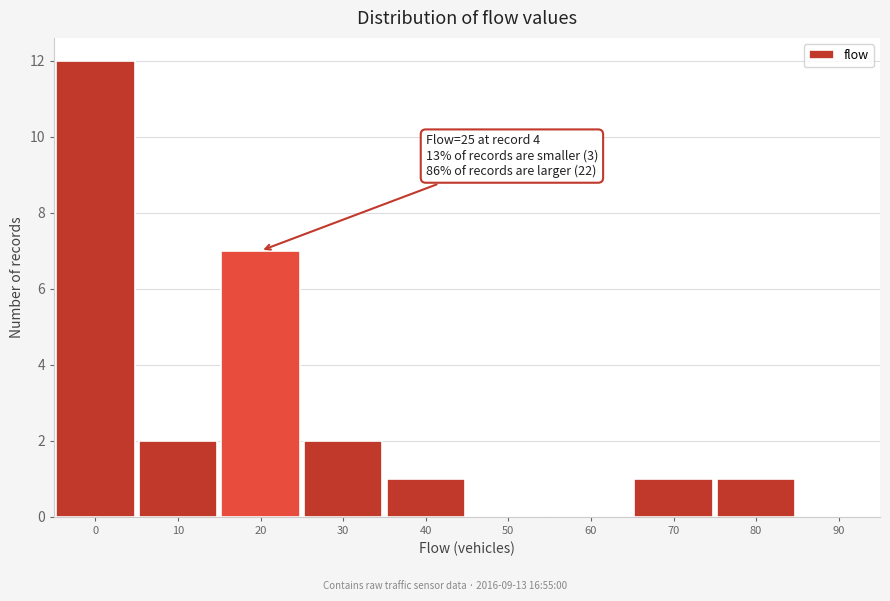

Reading right to left, extract all data points from this chart.

90=0	80=1	70=1	60=0	50=0	40=1	30=2	20=7	10=2	0=12